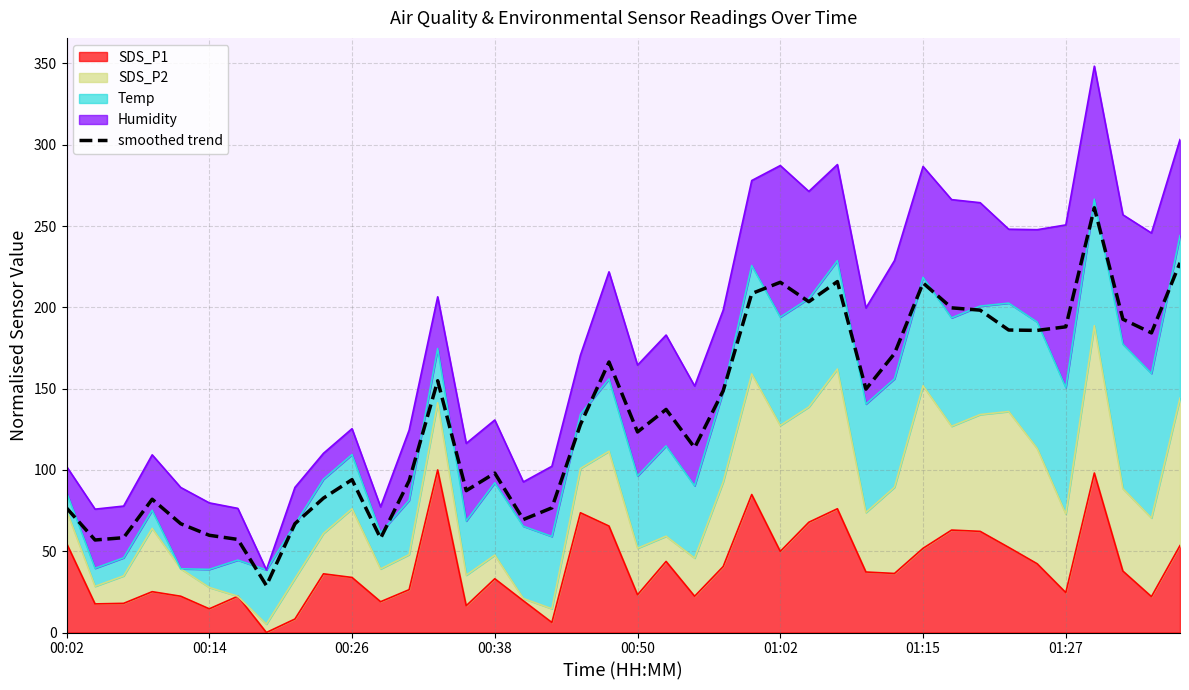

How many categories are shown in the chart?

40